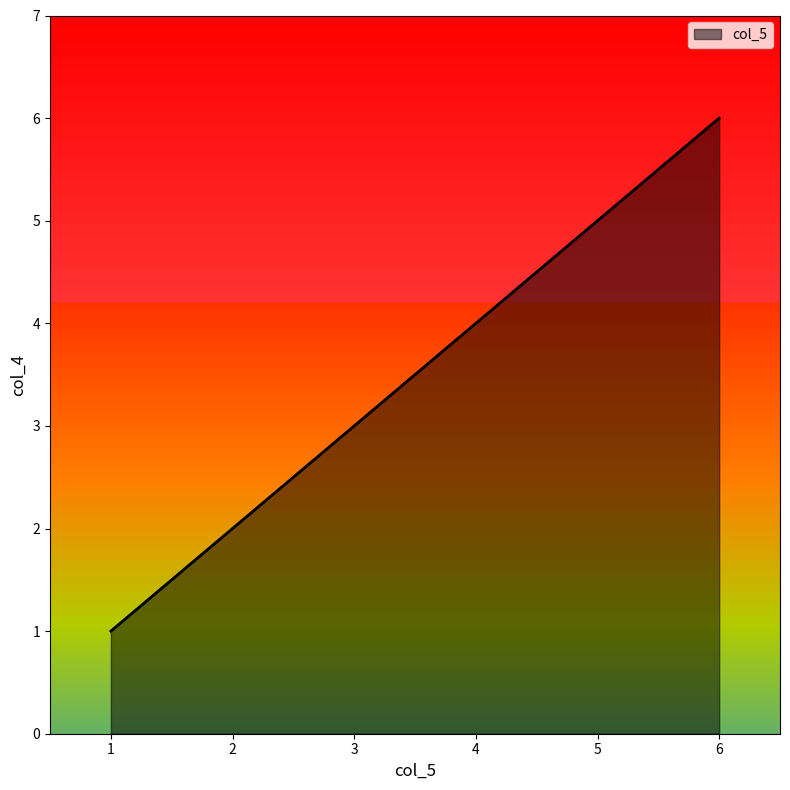

What is the change in value from 4 to 5?

+1